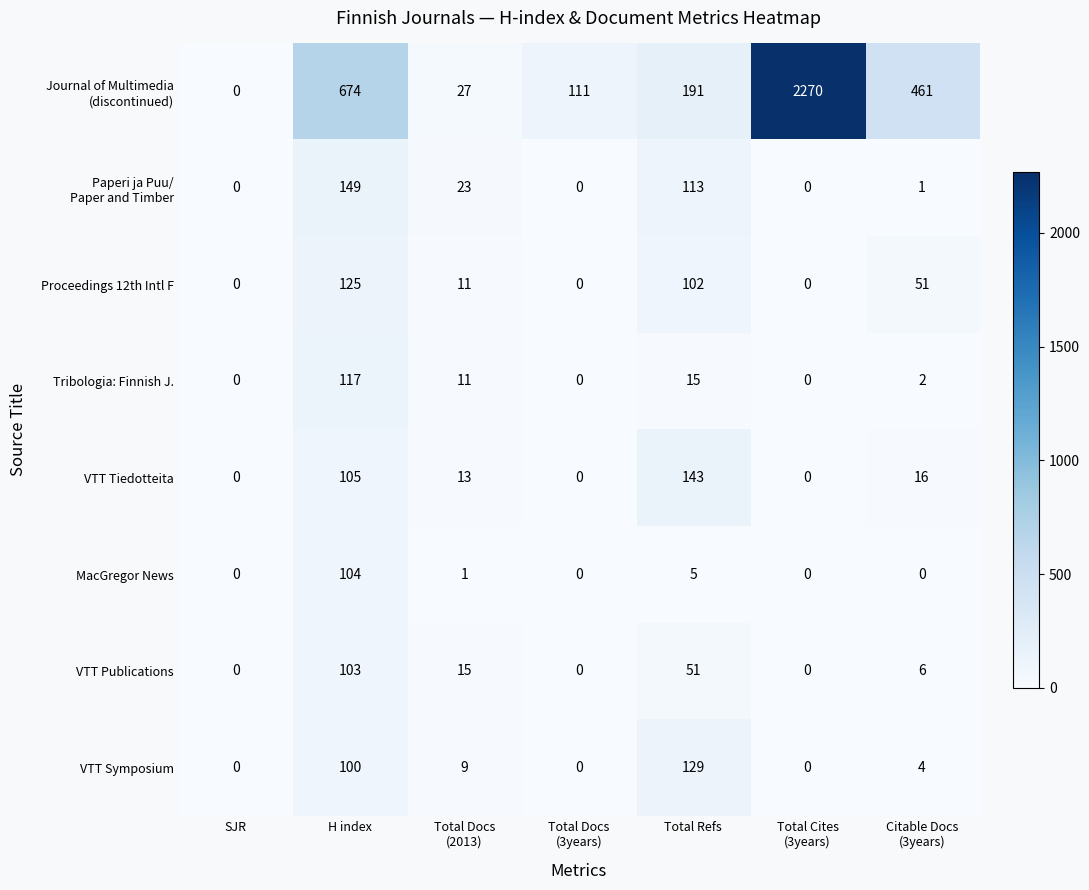

What is the total value across all series at H index?

1477